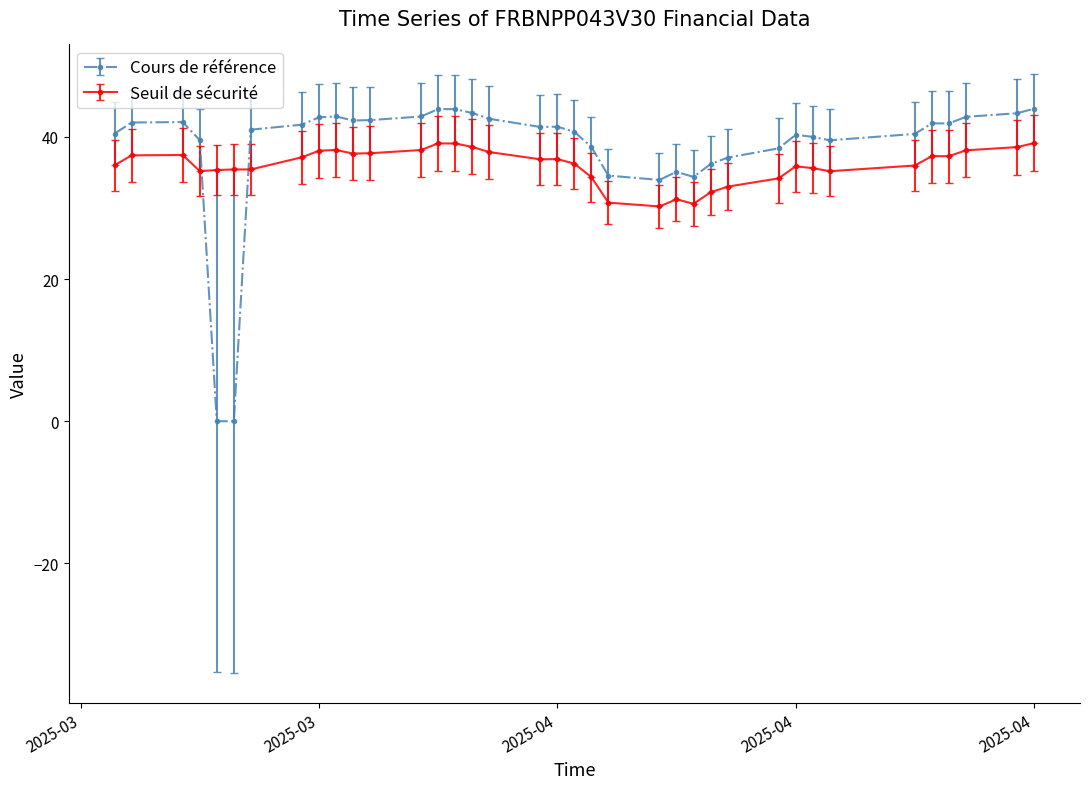

At how many categories does at least one series exceed 20?

37